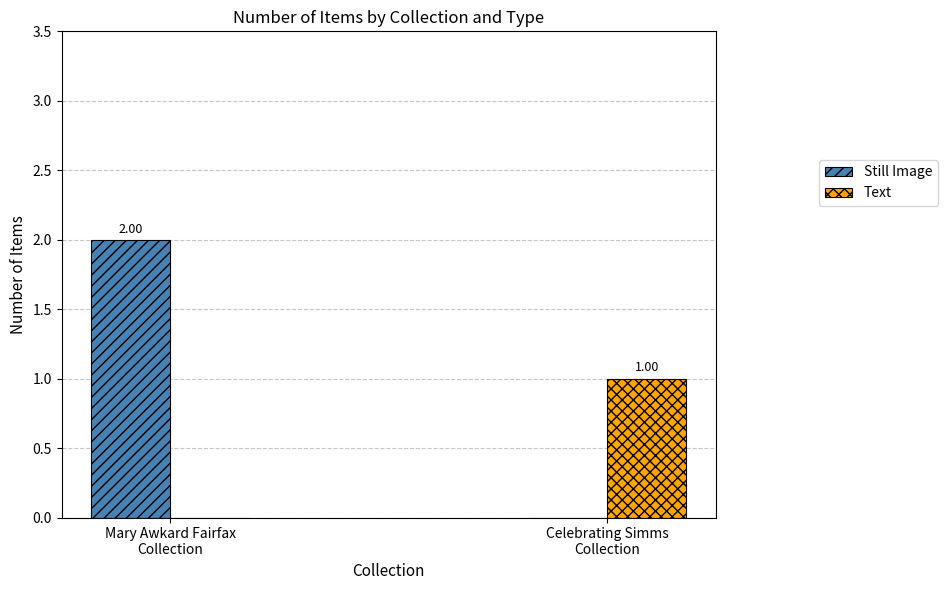

Which series has the largest total across all categories?

Still Image